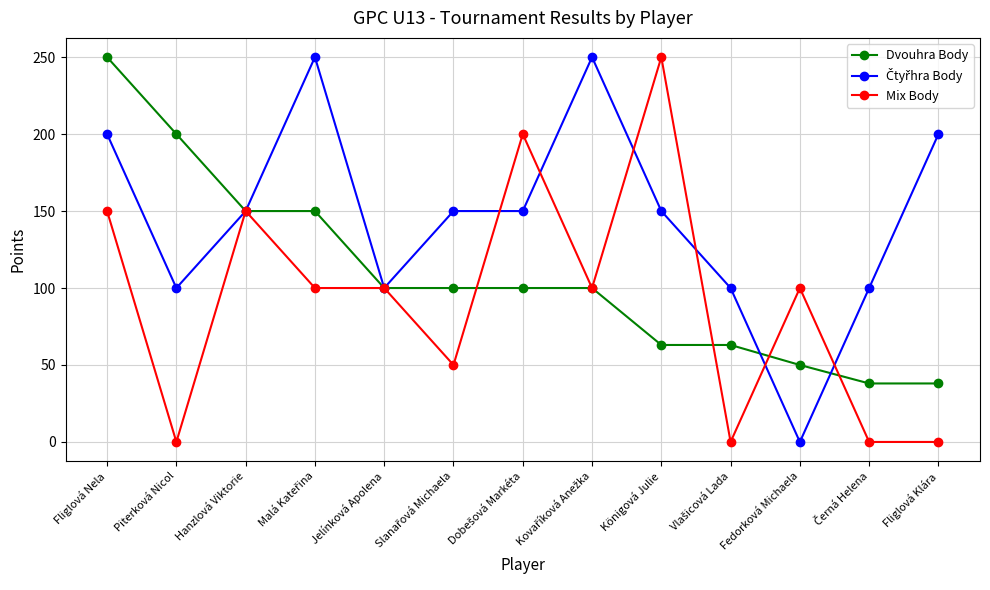

At how many categories does at least one series exceed 77?

13